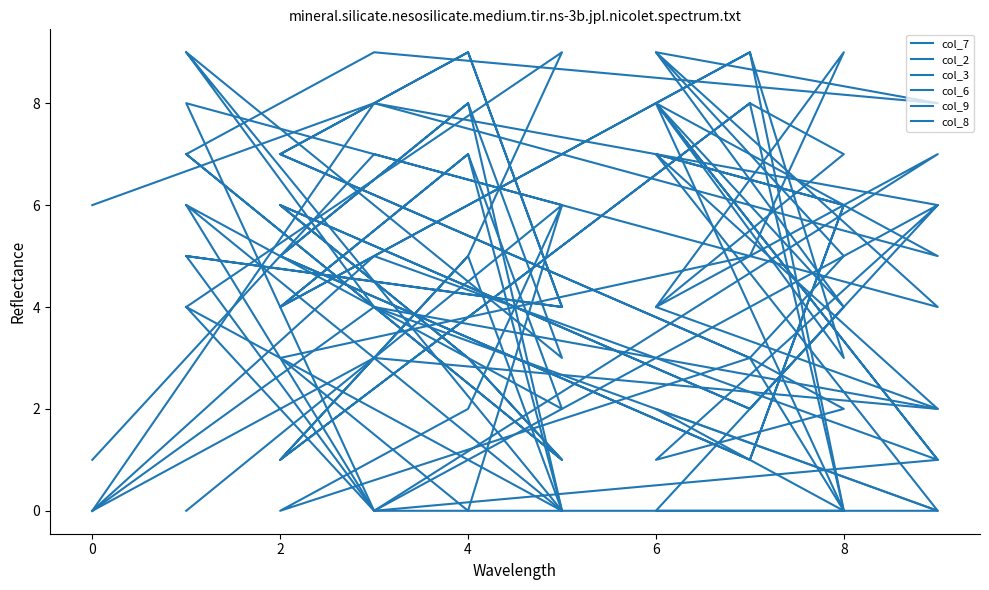

Which series has the largest total across all categories?

col_7